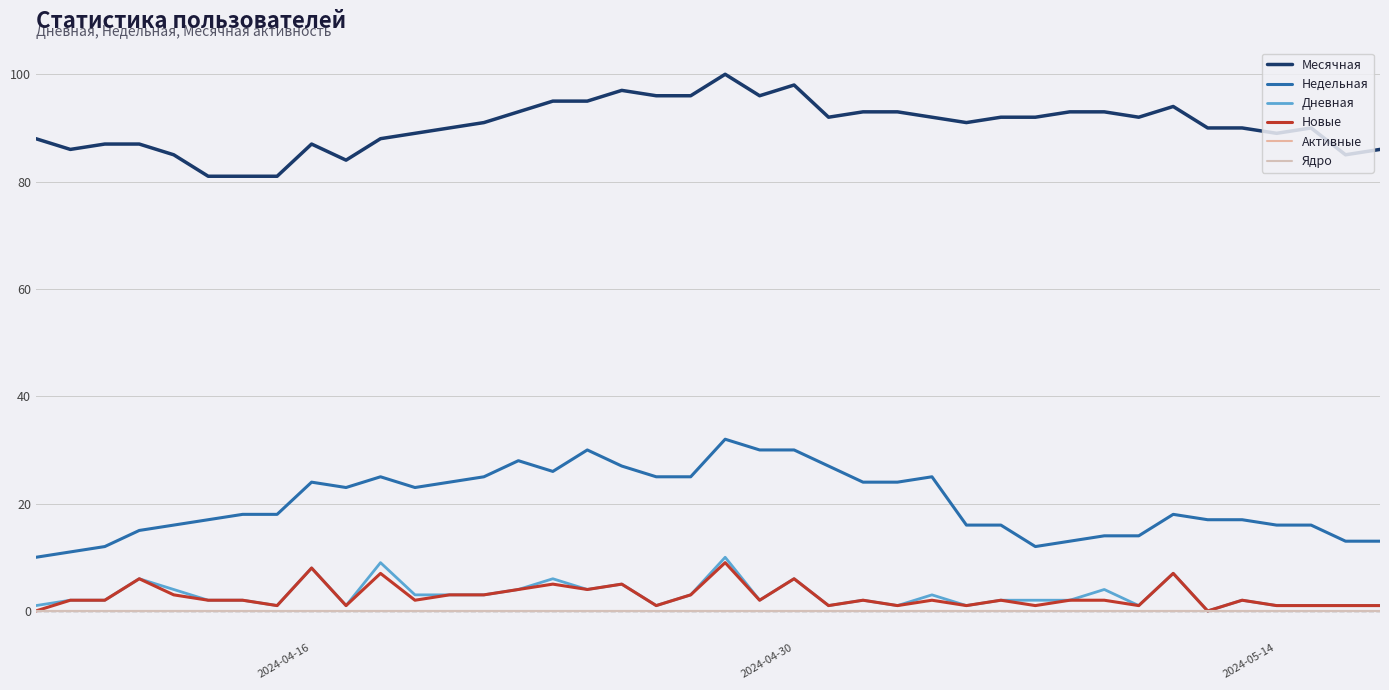

Does the chart display data point markers on the line(s)?

No